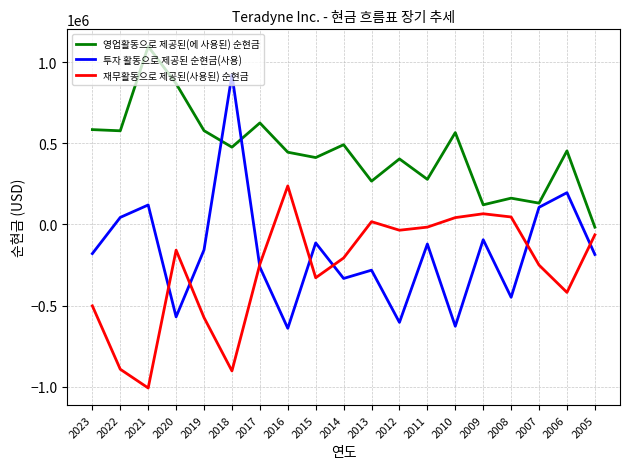

What is the smallest value displayed?

-1008584